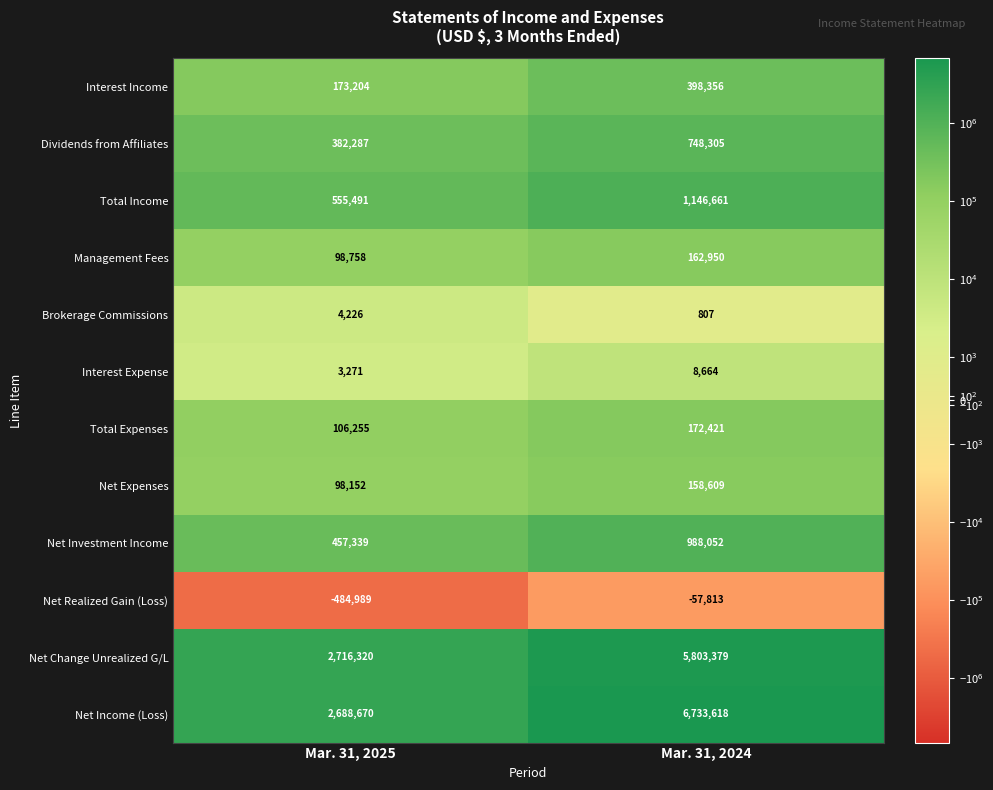

Which label corresponds to the smallest value in the chart?

Mar. 31, 2025